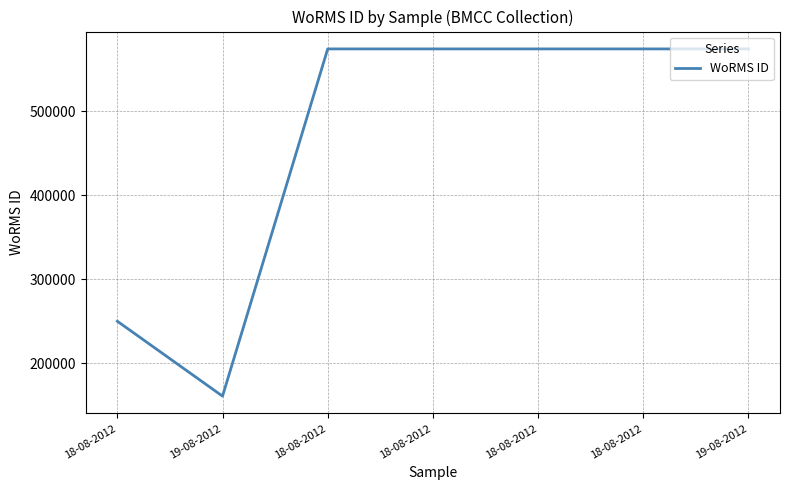

Does the chart have visible grid lines?

Yes